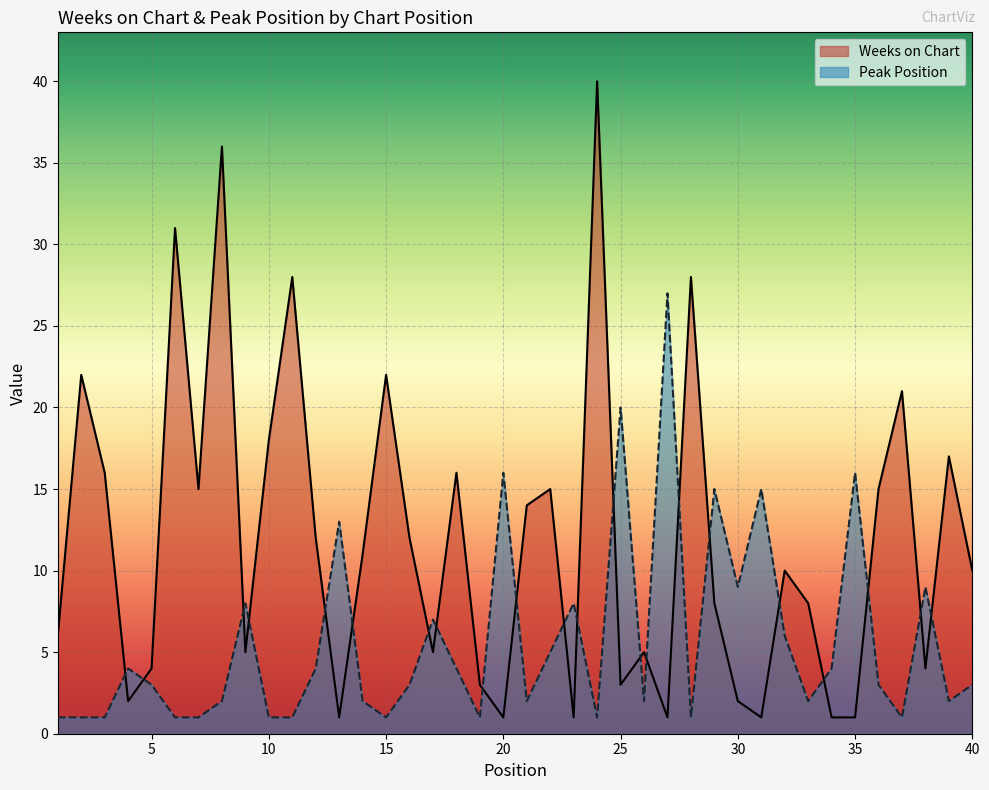

True or false: Weeks on Chart has more than 0 points higher than both neighbors.

True